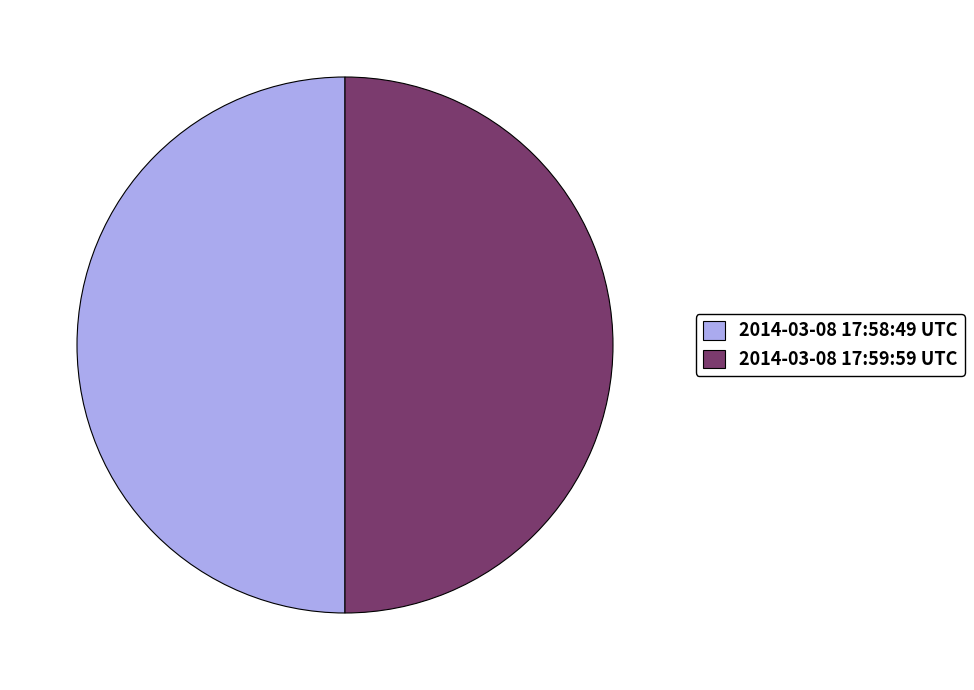

Approximately how many times larger is the value at 2014-03-08 17:59:59 UTC compared to 2014-03-08 17:58:49 UTC?

1.0